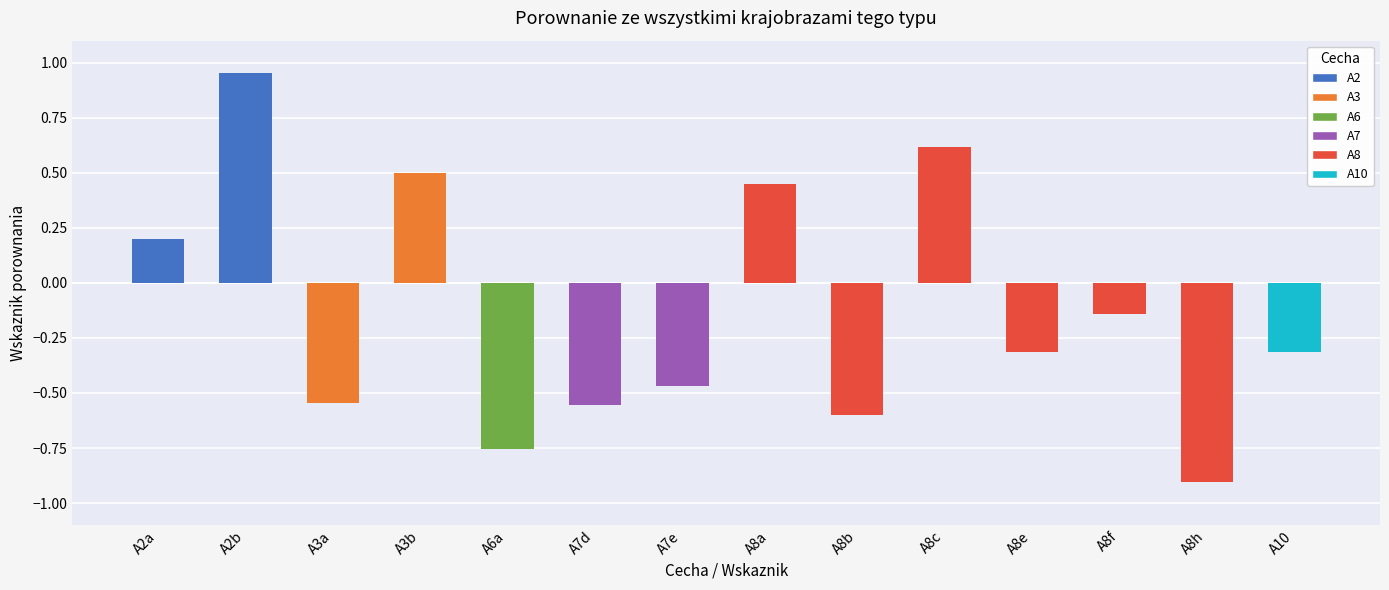

What is the value of the 10th bar from the left?

0.6